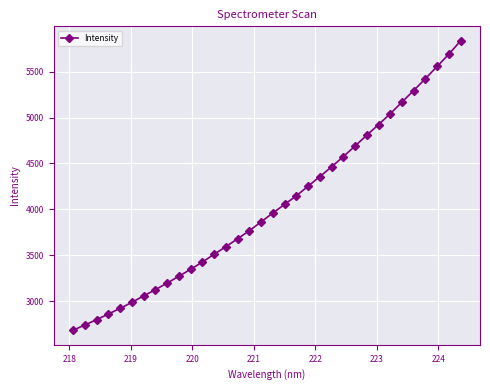

What is the value of the 2nd point from the left?

2742.6